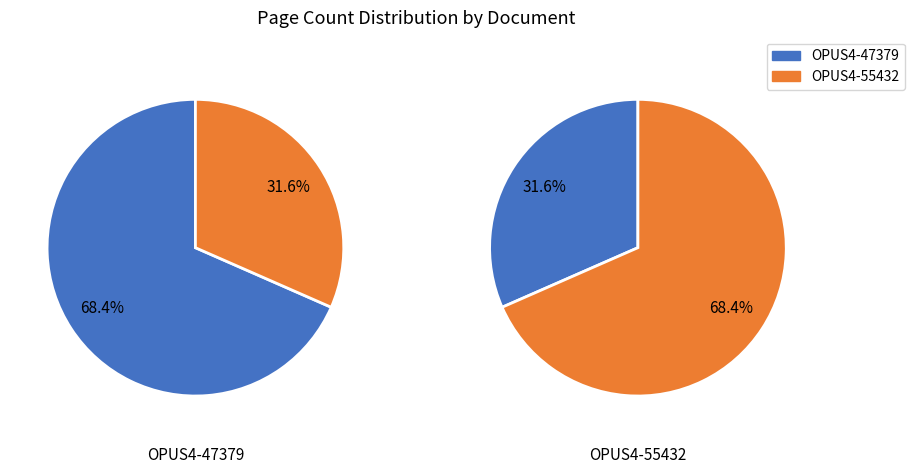

Rank the categories by value from highest to lowest.

OPUS4-47379, OPUS4-55432